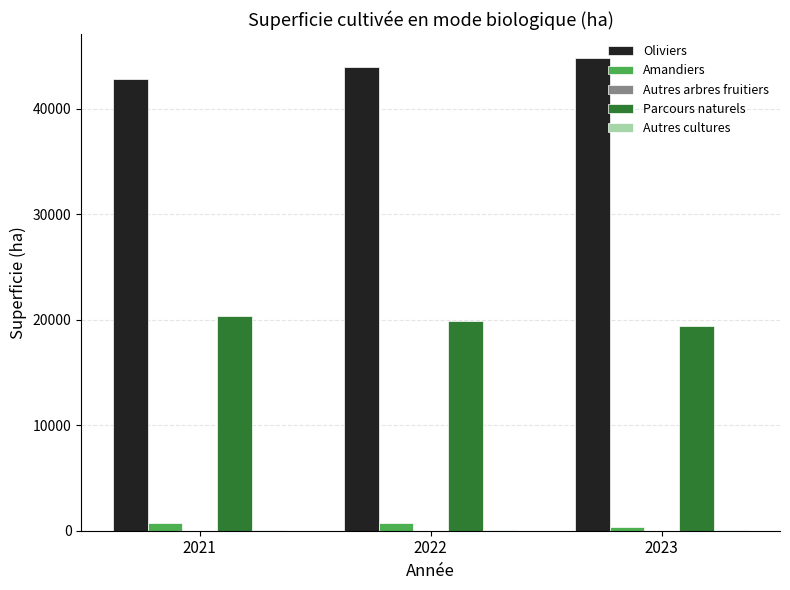

Which series has the largest total across all categories?

Oliviers